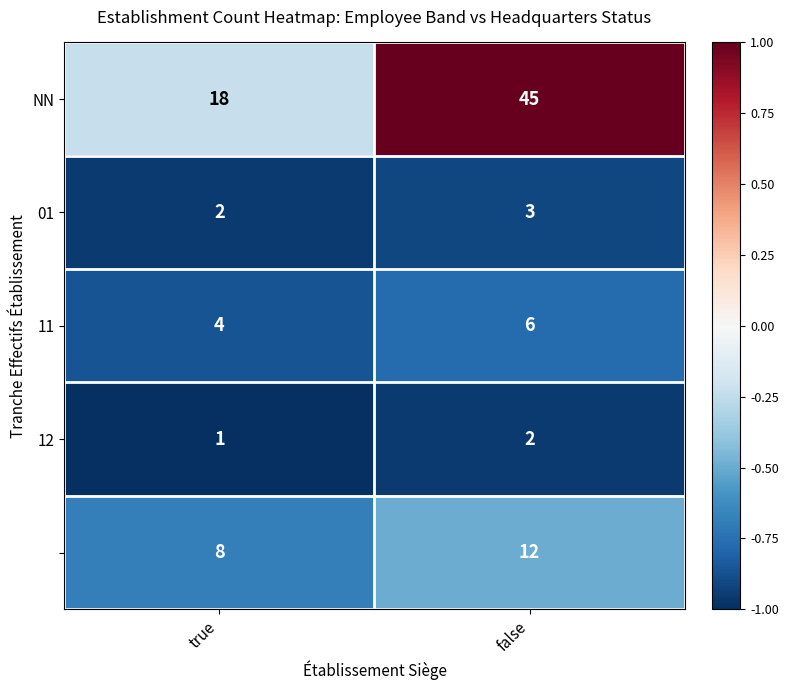

At which category does the chart reach its minimum across all series?

true